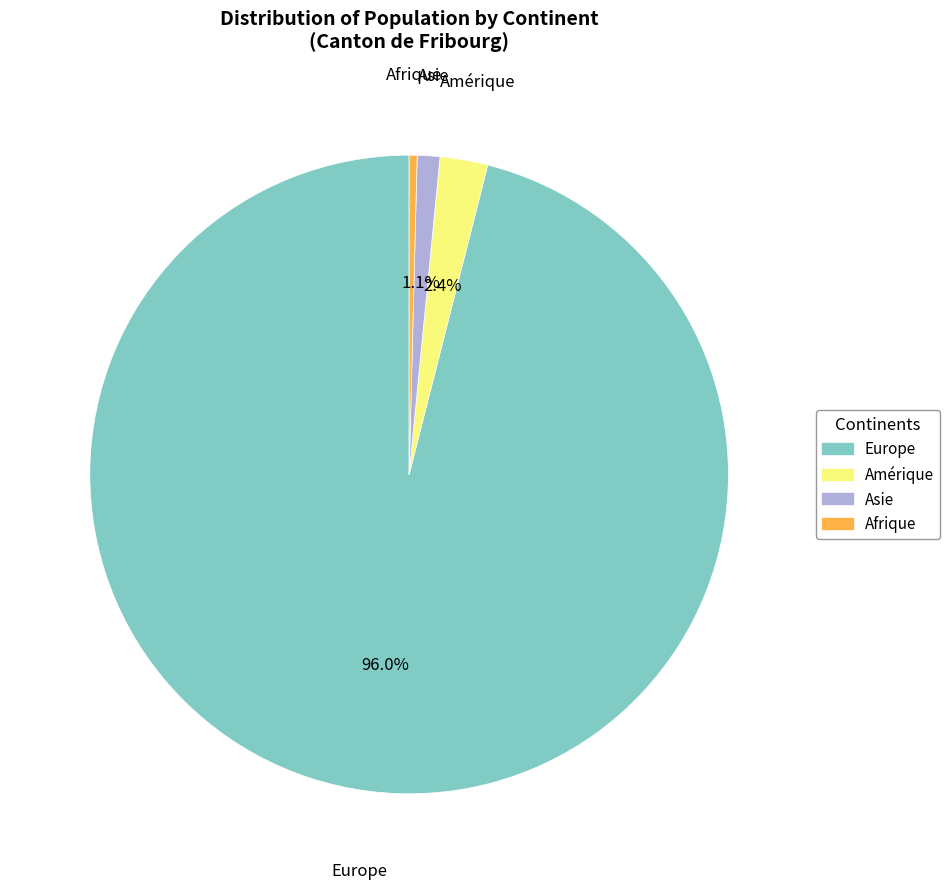

Does Europe represent more than half of the total?

Yes